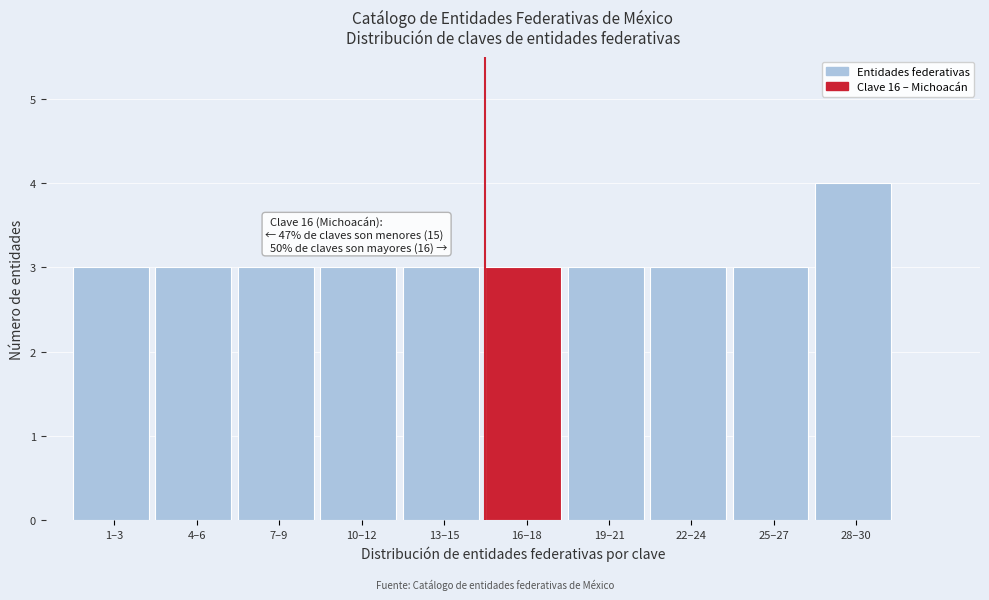

Reading left to right, transcribe all the data shown in this chart.

1–3=3	4–6=3	7–9=3	10–12=3	13–15=3	16–18=3	19–21=3	22–24=3	25–27=3	28–30=4